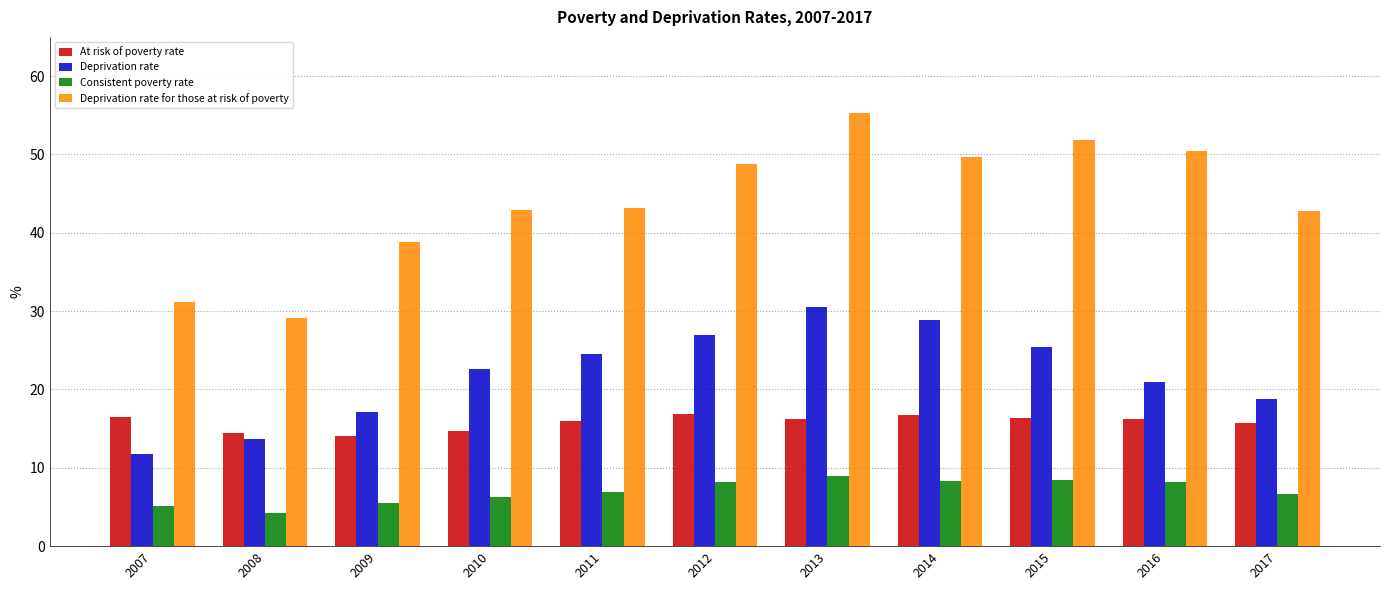

The value of Consistent poverty rate at 2017 is 4.3. True or false?

False